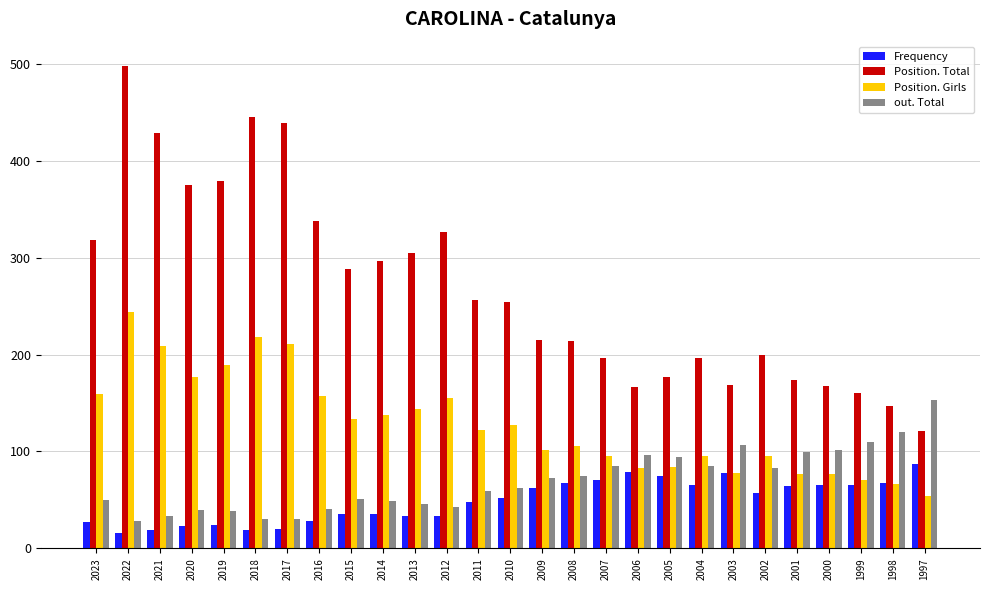

What is the sum of all Position. Girls values?

3467